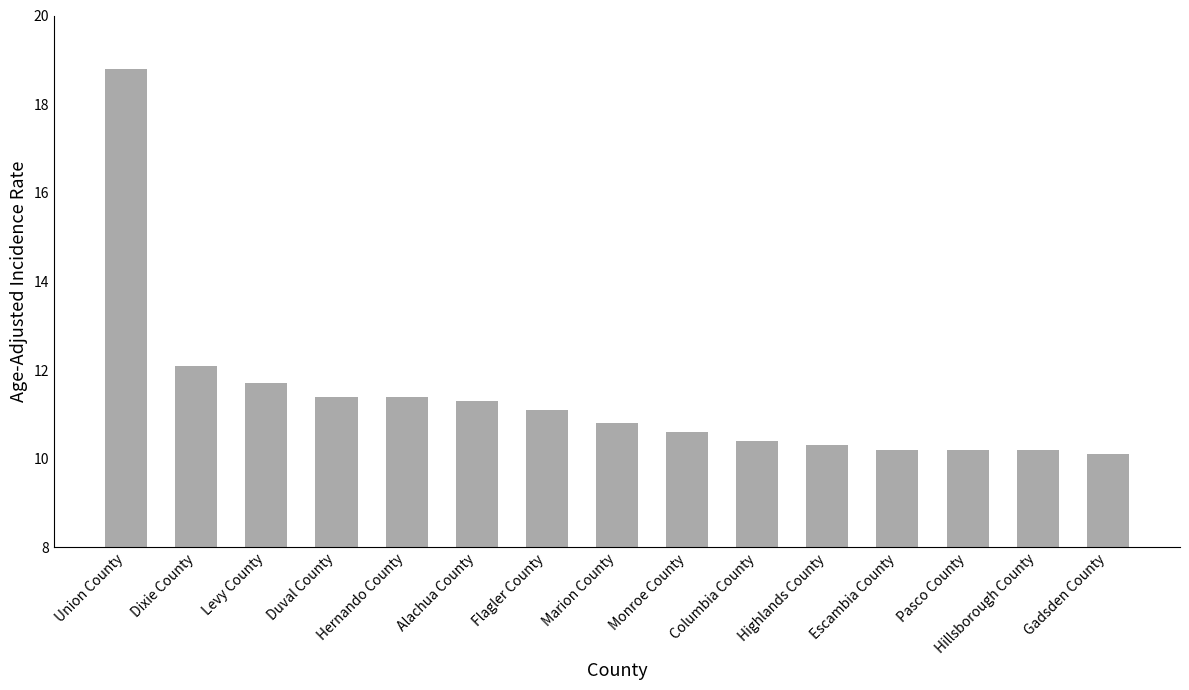

What is the maximum value shown in the chart?

18.8